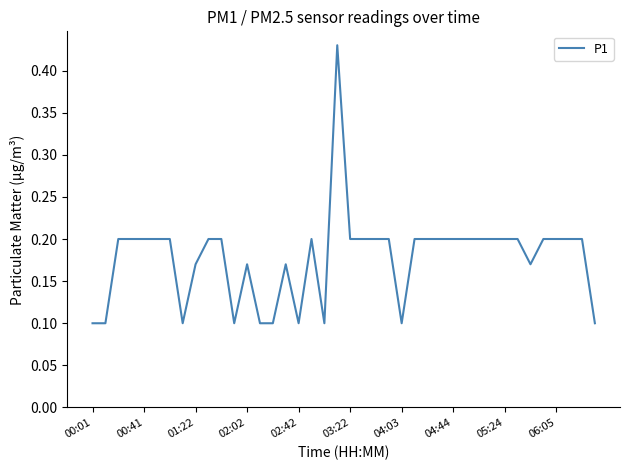

What is the difference between the maximum and minimum values?

0.3